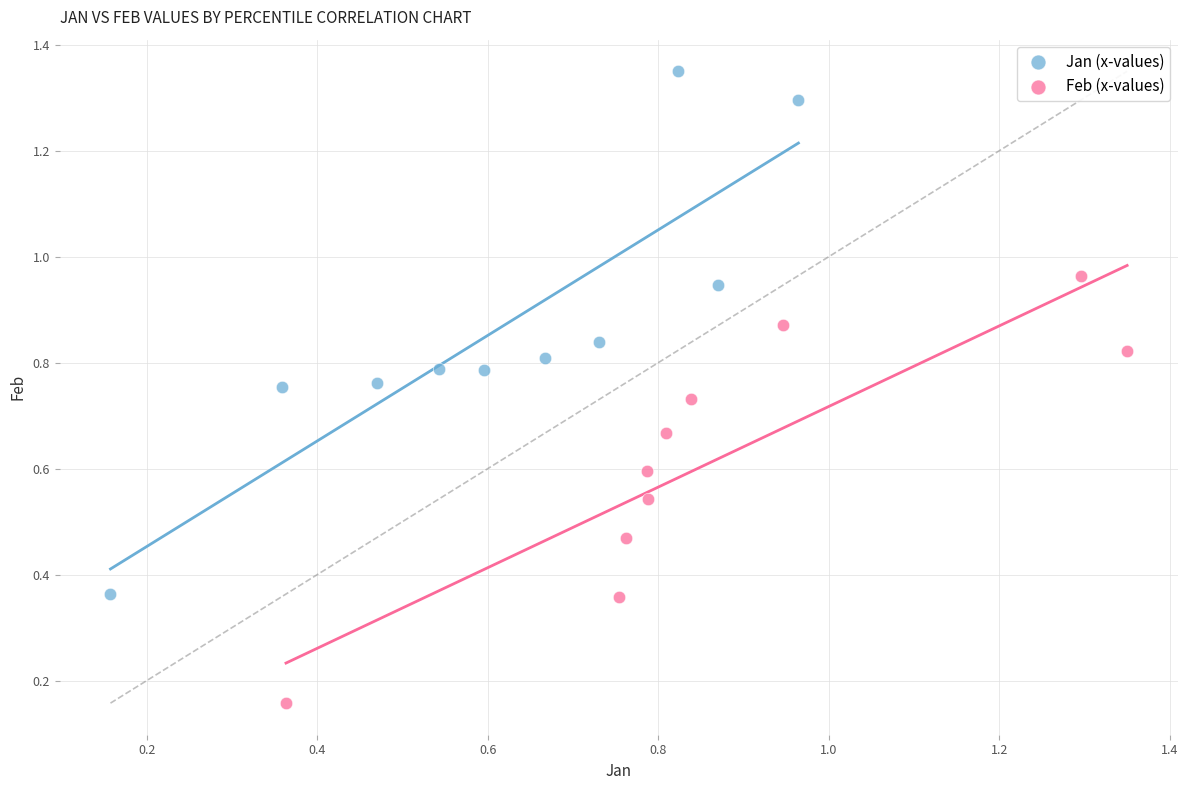

Which series contains the lowest Y value?

Feb (x-values)